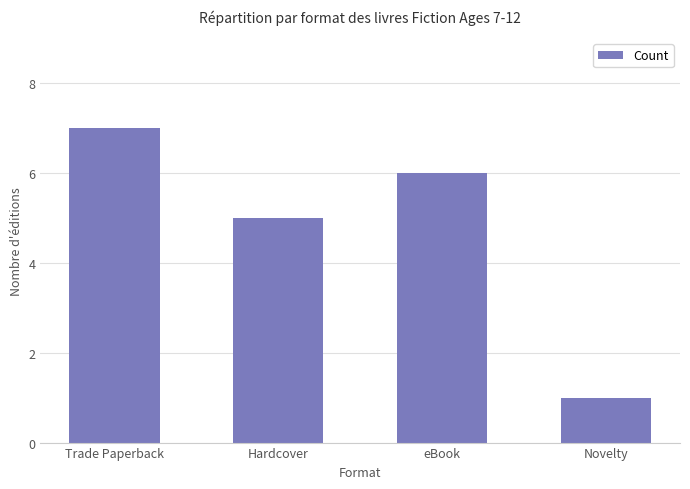

Is it true that the value at Novelty is 2?

False